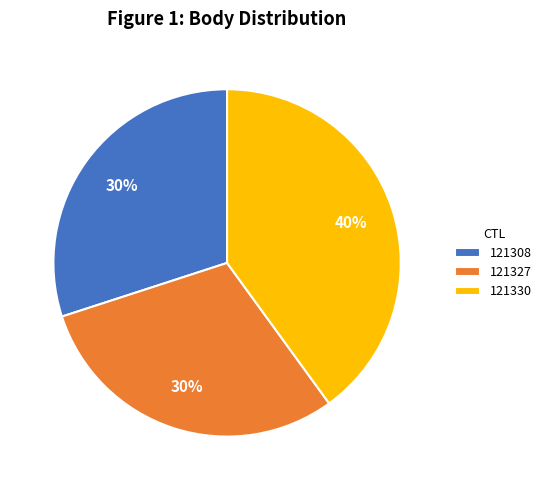

What is the largest slice in the pie chart?

121330